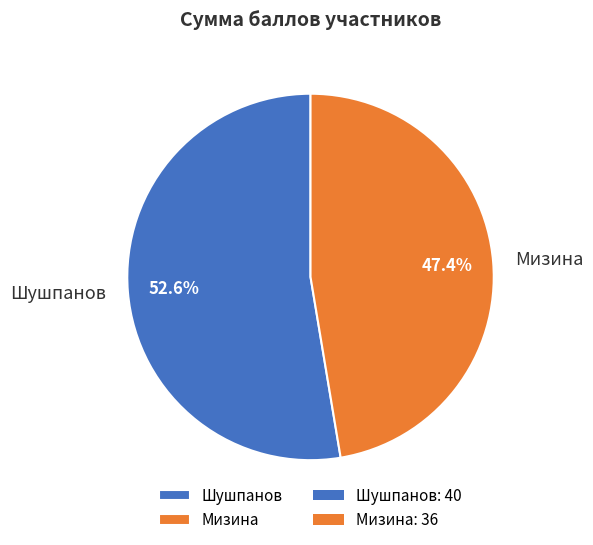

To the nearest percent, what is the combined percentage of Шушпанов and Мизина?

100%